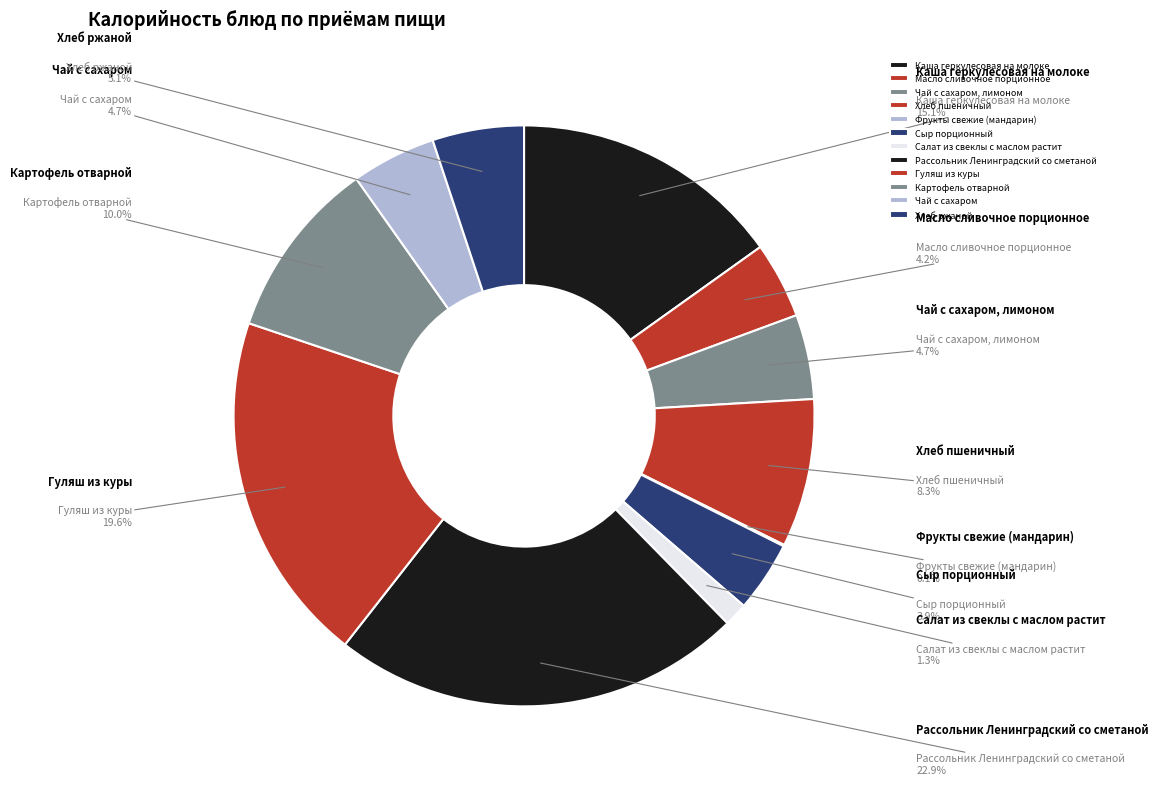

How much of the chart is everything except Чай с сахаром, лимоном?

95.3%